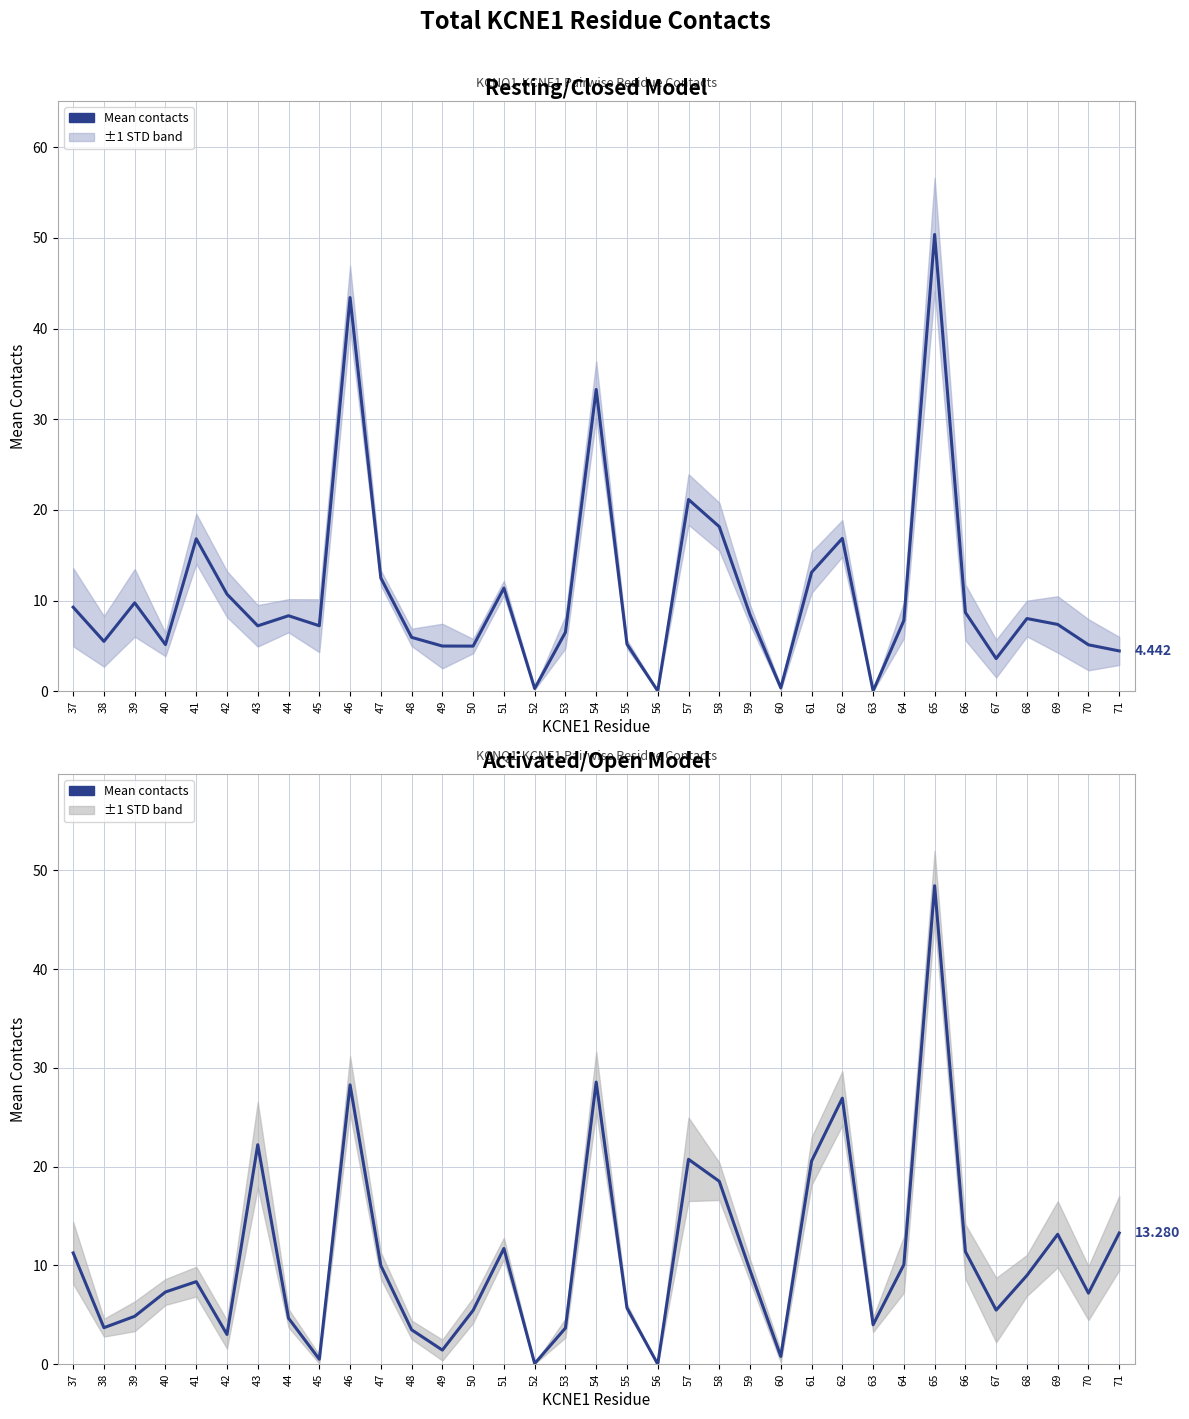

What is the ratio of the value at 43 to the value at 49?

15.5